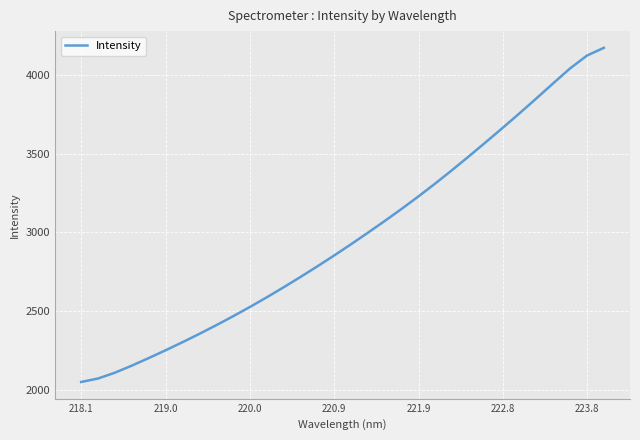

What is the difference between the maximum and minimum values?

2117.1